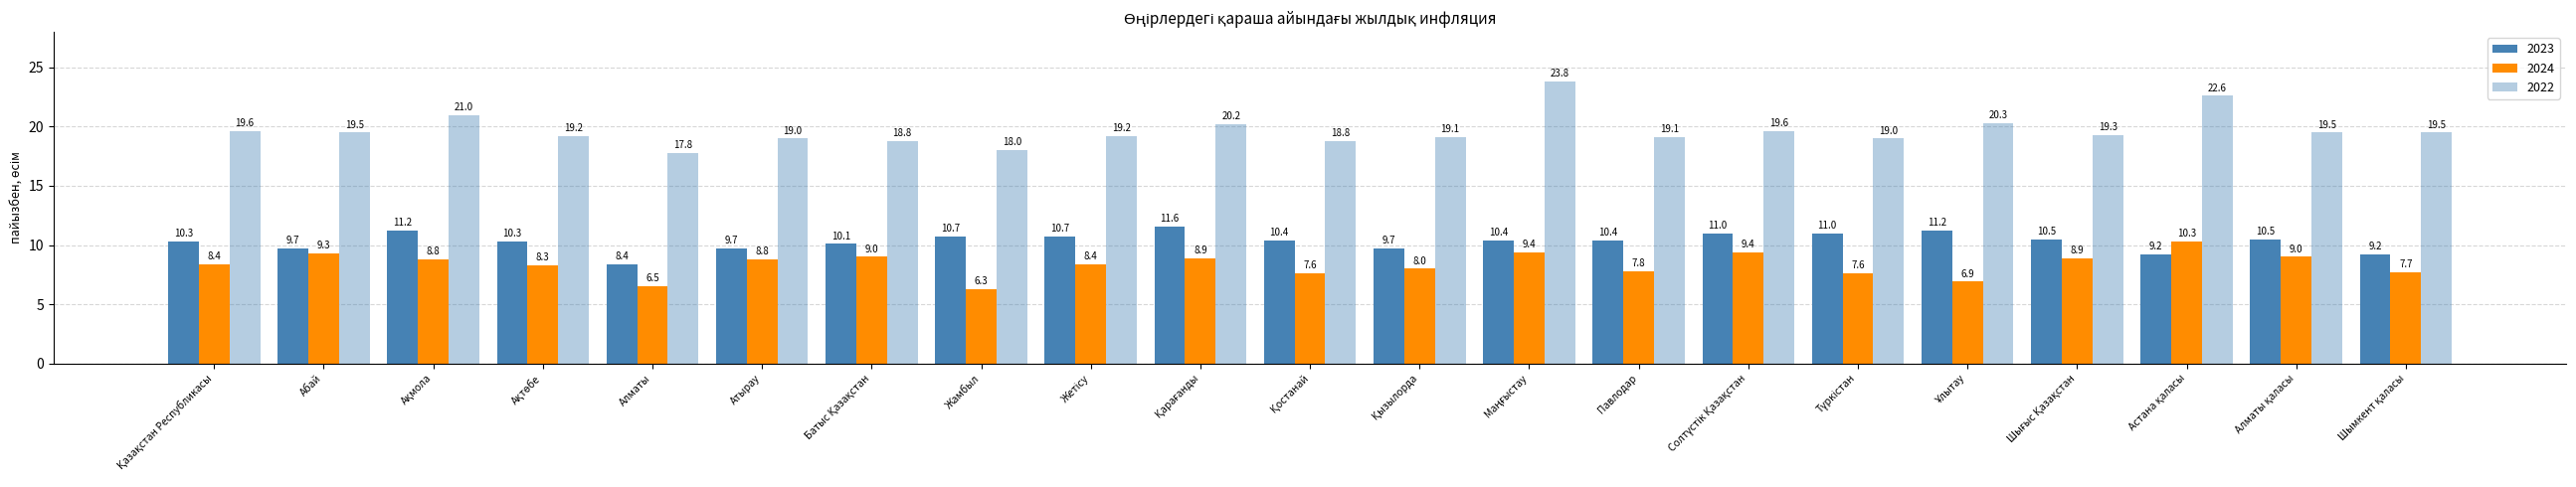

Read the 2022 value at Шығыс Қазақстан.

19.3